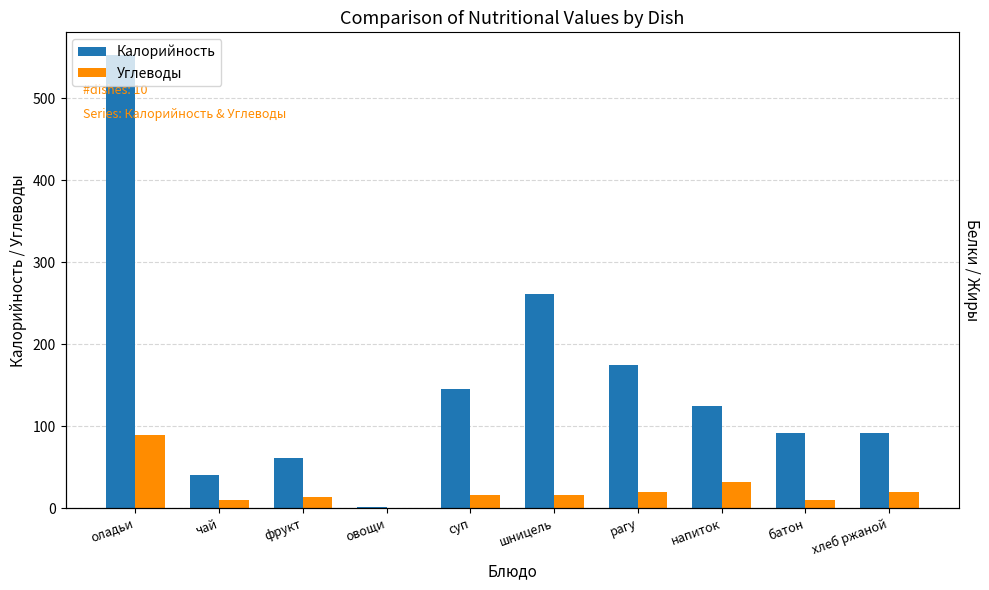

What is the sum of the Углеводы values at рагу and овощи?

19